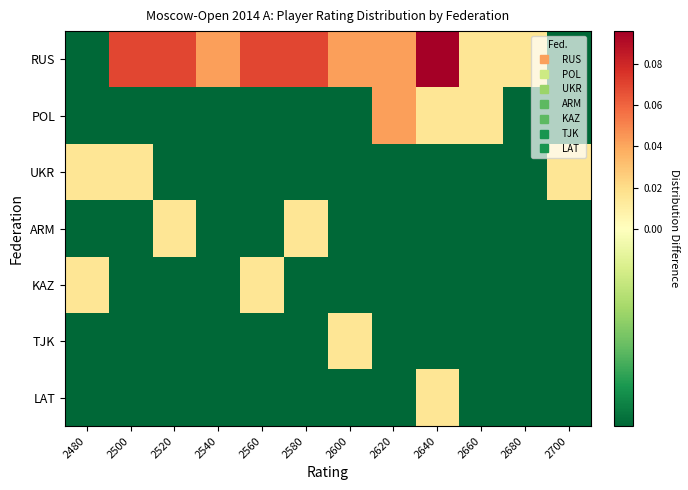

Which series has the largest total across all categories?

RUS